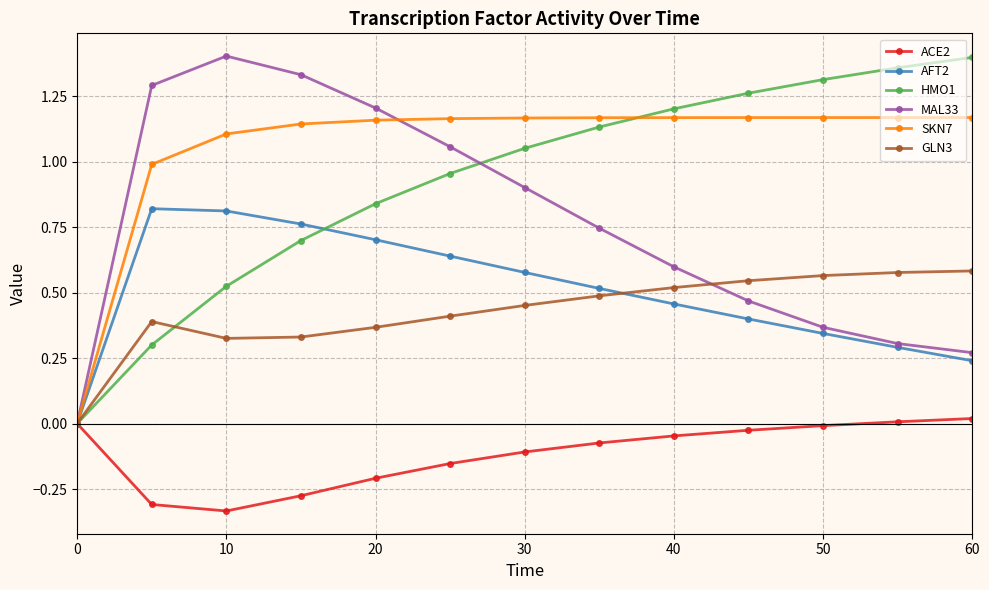

How many values in MAL33 are above zero?

12